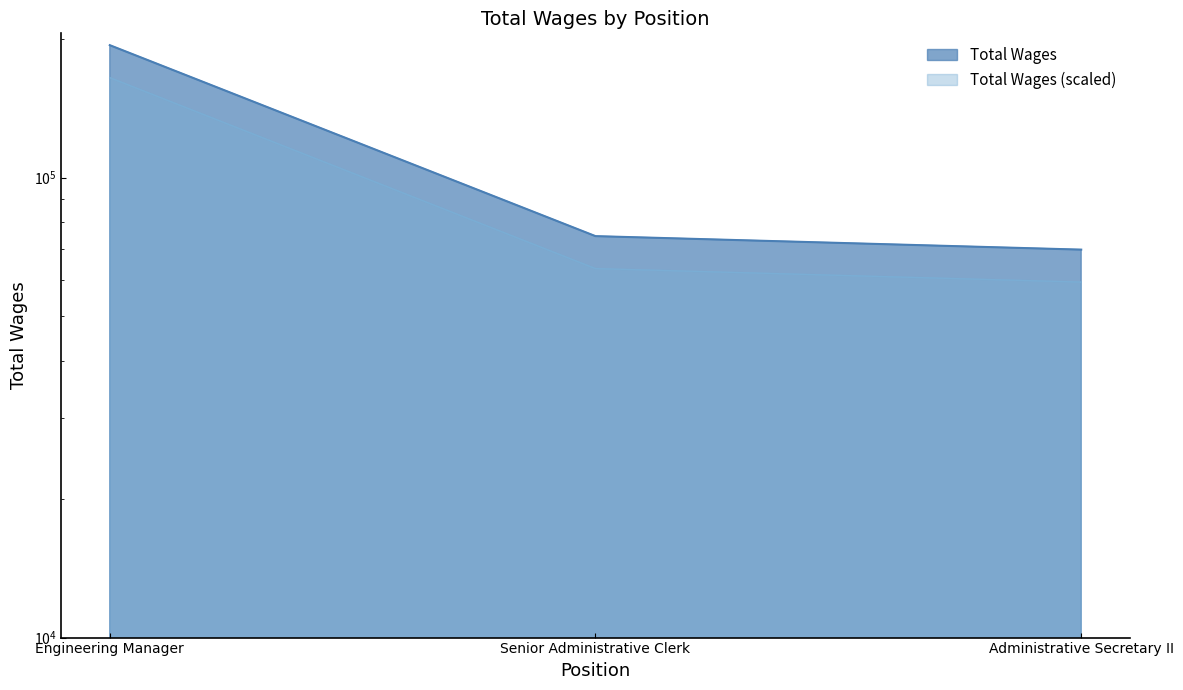

What is the greatest value displayed?

194068